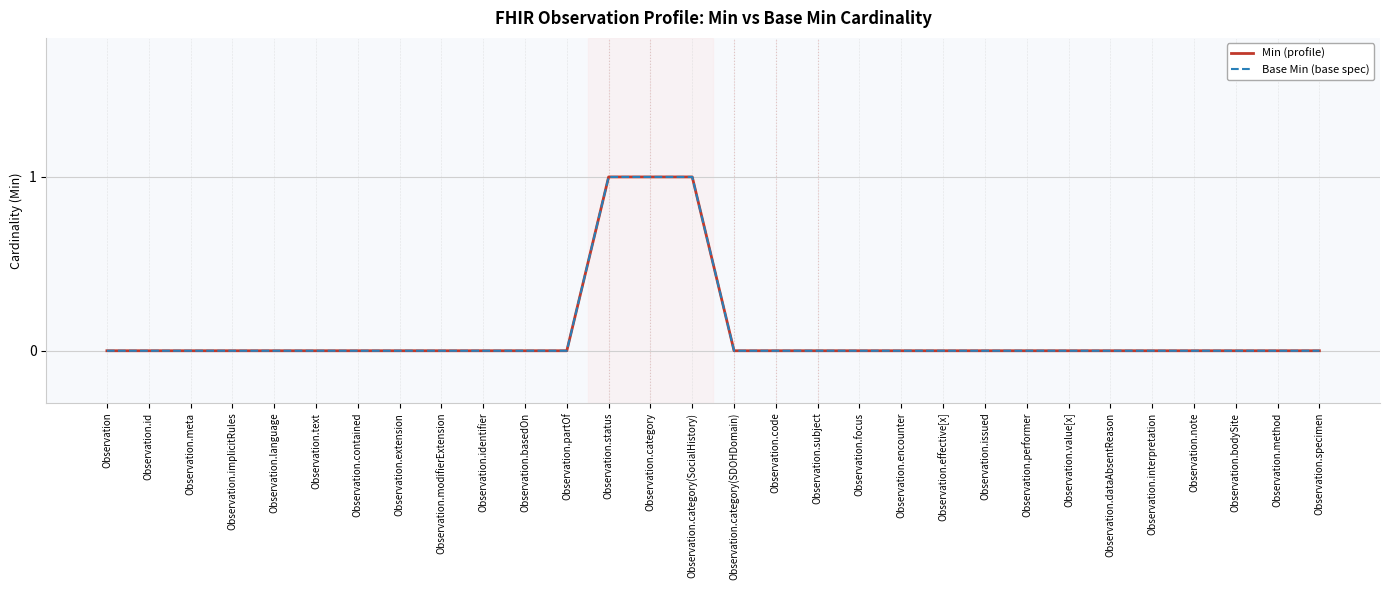

Which has a higher value, Observation.value[x] or Observation.id?

Observation.value[x]